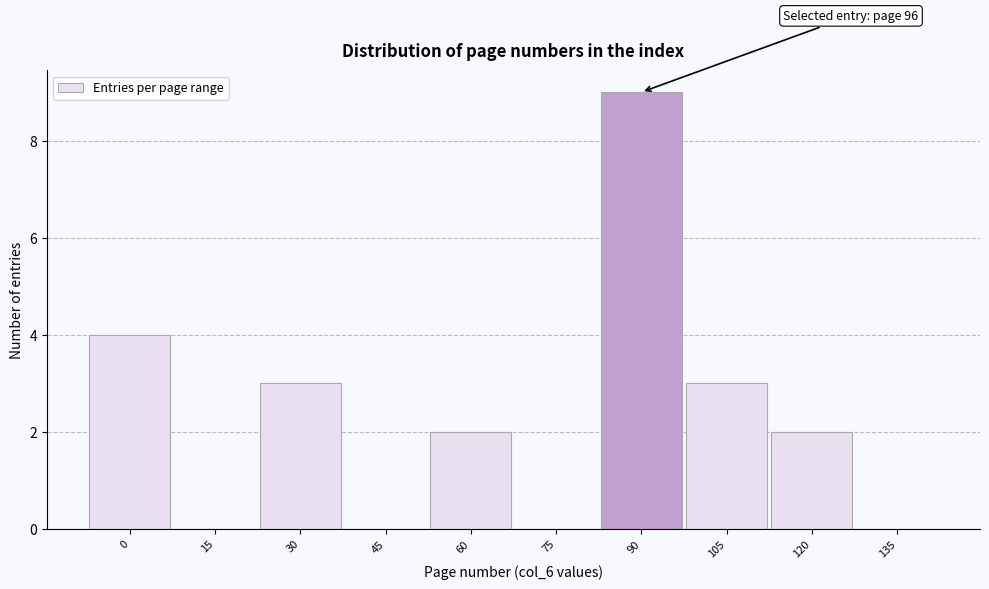

Reading right to left, list all the values displayed in this chart.

135=0	120=2	105=3	90=9	75=0	60=2	45=0	30=3	15=0	0=4